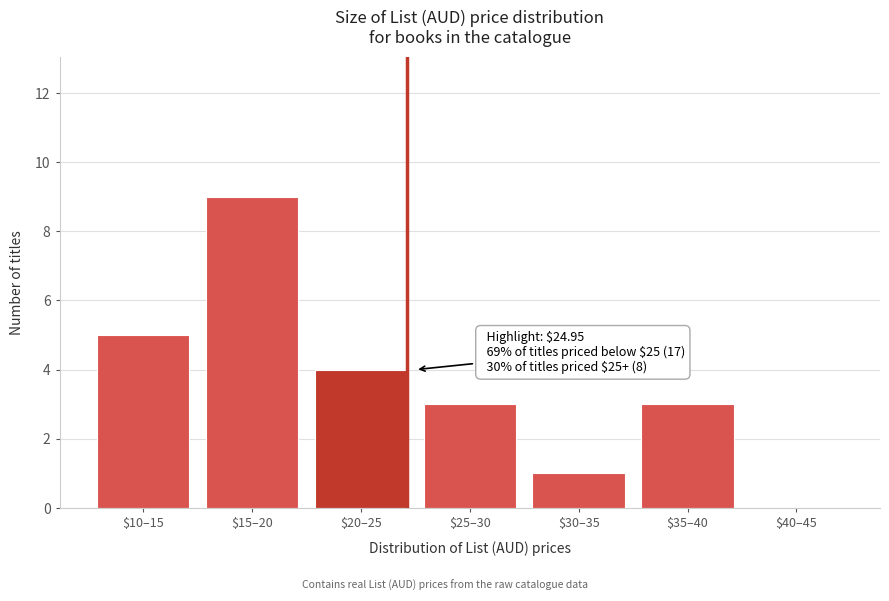

The value at $20–25 is 2. True or false?

False